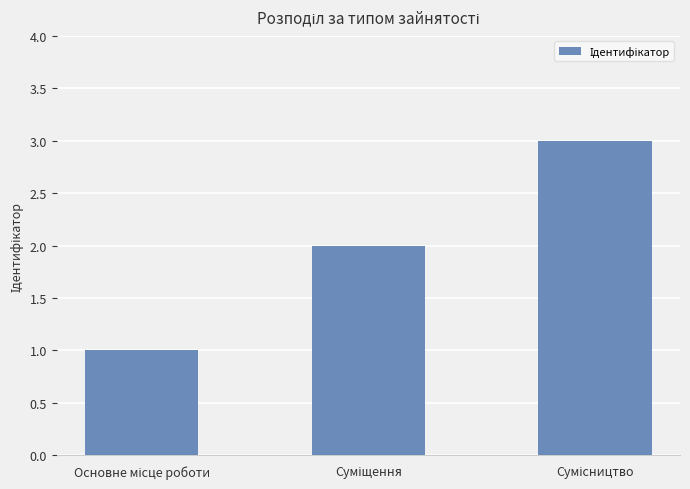

Does the chart contain any negative values?

No